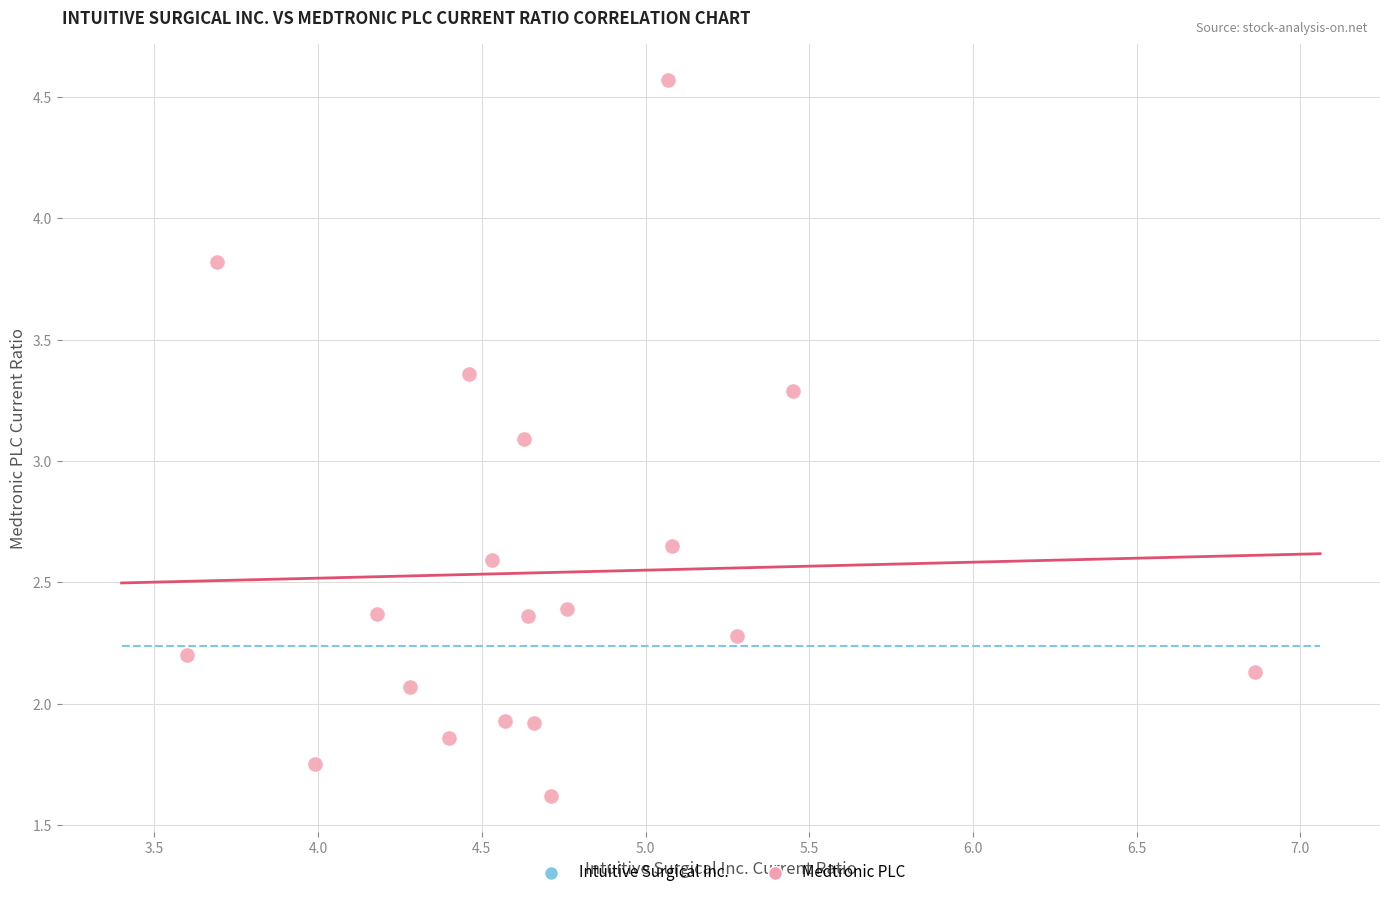

What is the range of X values (max minus min)?

3.3